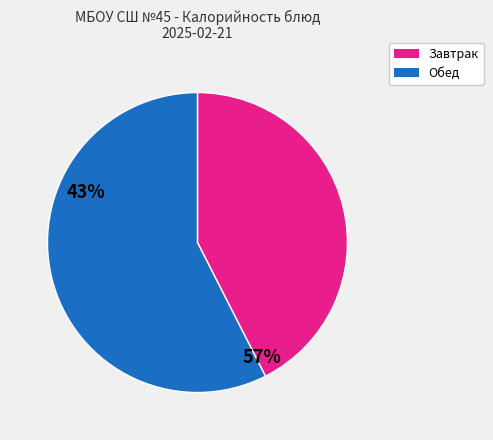

How many segments does this pie chart have?

2